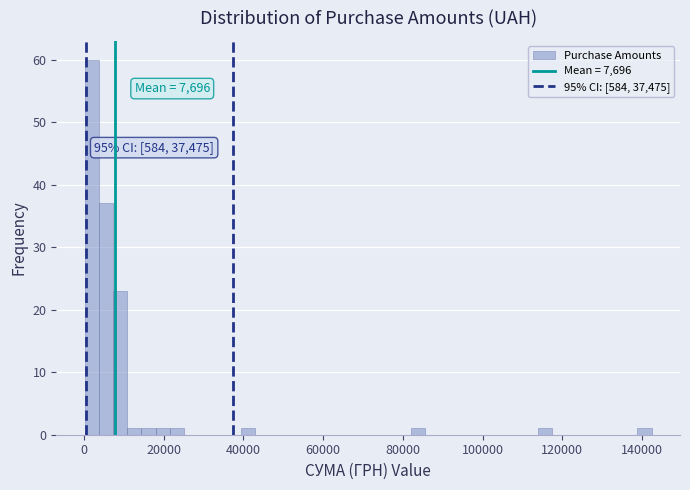

Around what value on the x-axis is the tallest bar? Give the approximate position of its centre, as read against the axis.

2000